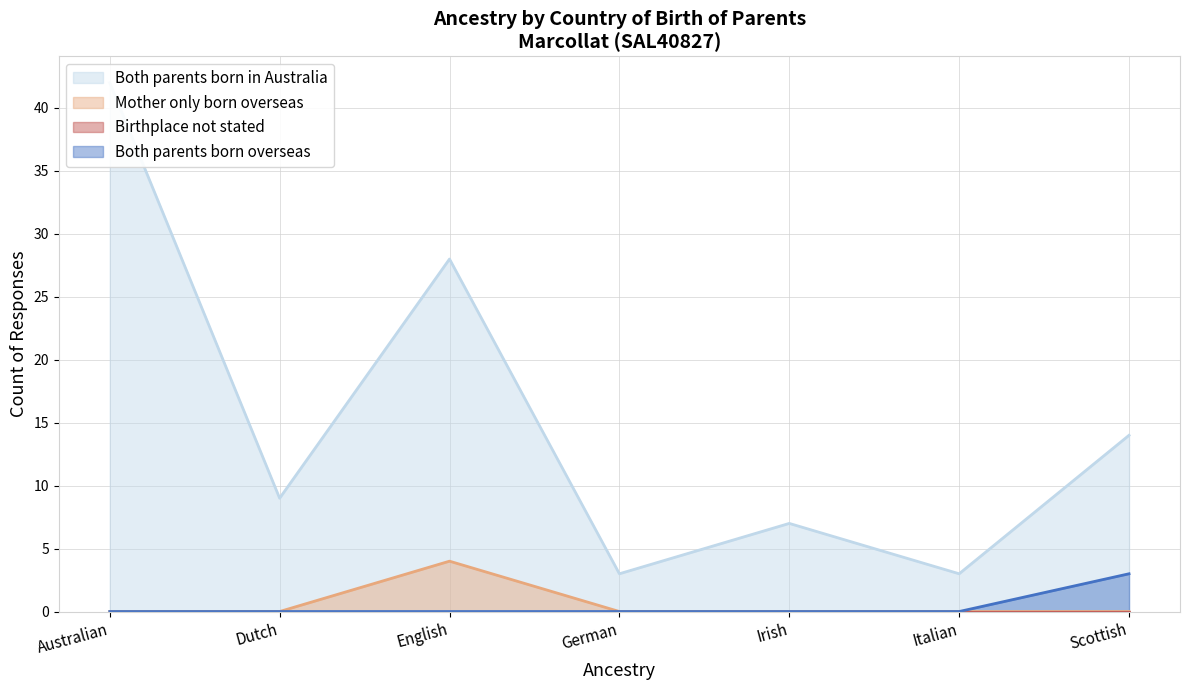

True or false: Mother only born overseas has a value of -2 at Australian.

False